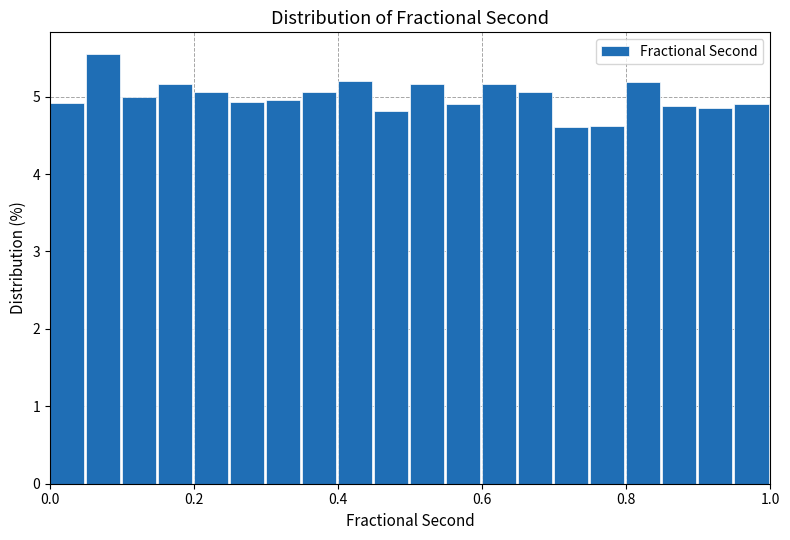

Read against the x-axis, roughly where is the centre of the tallest bar?

0.08